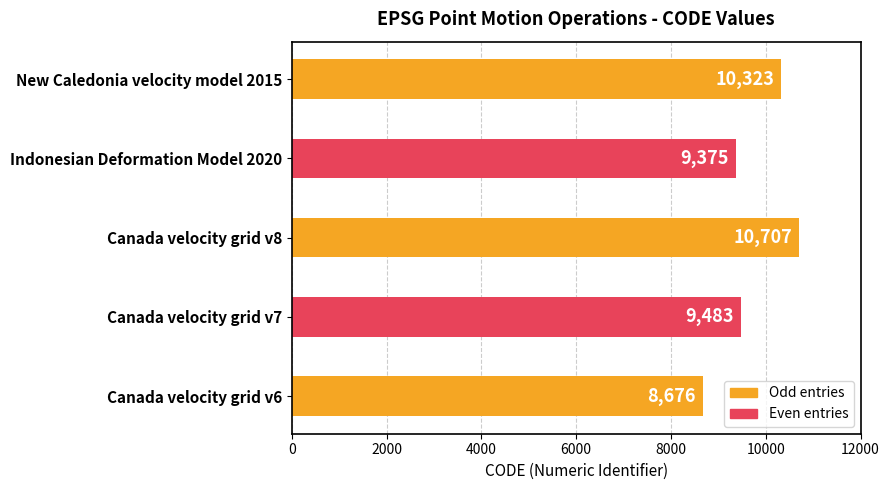

At which label is the value closest to 9691?

Canada velocity grid v7